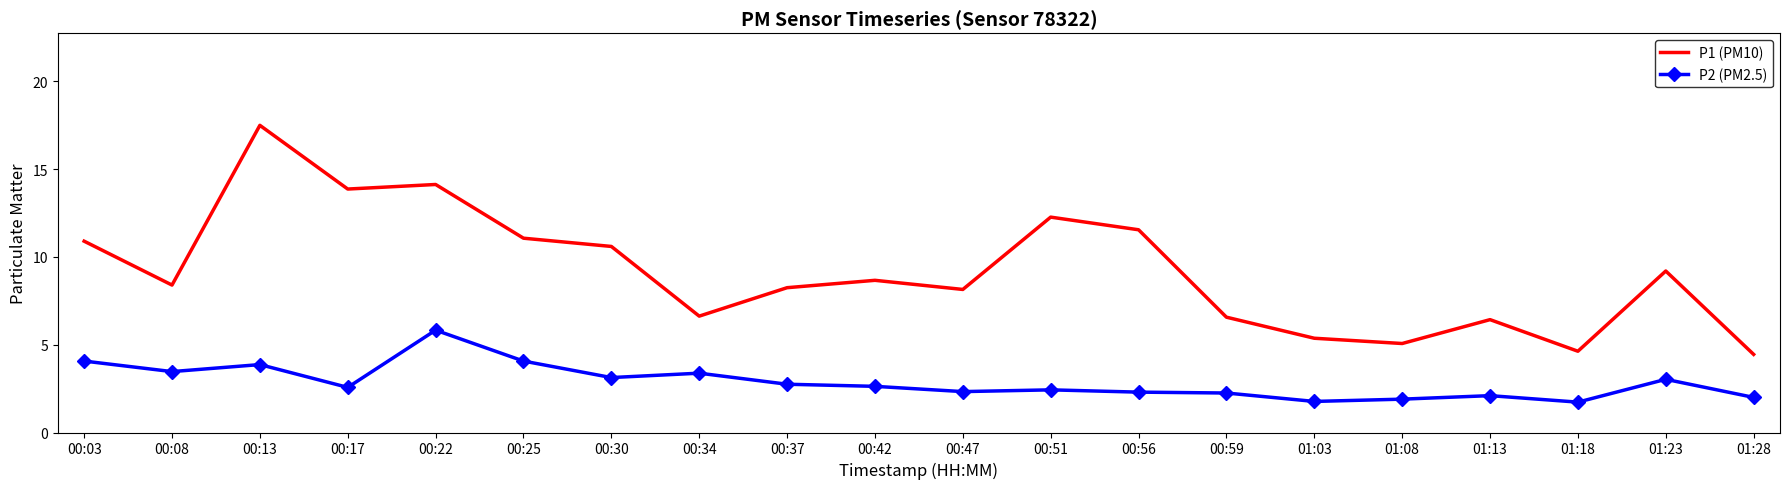

Between 00:37 and 00:59, which series saw the biggest shift?

P1 (PM10)